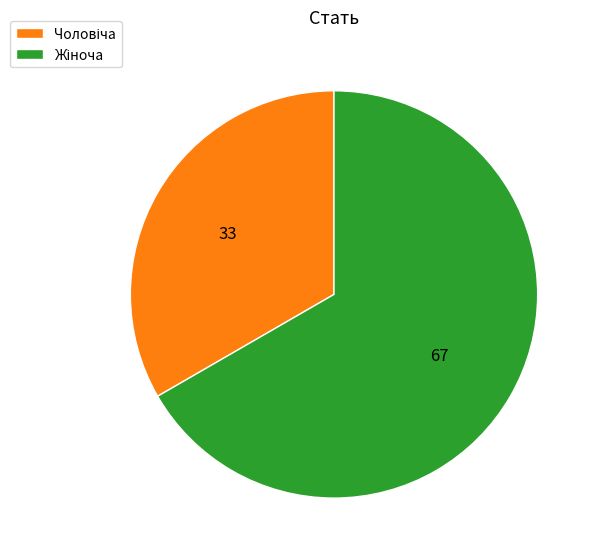

How many slices are in this pie chart?

2